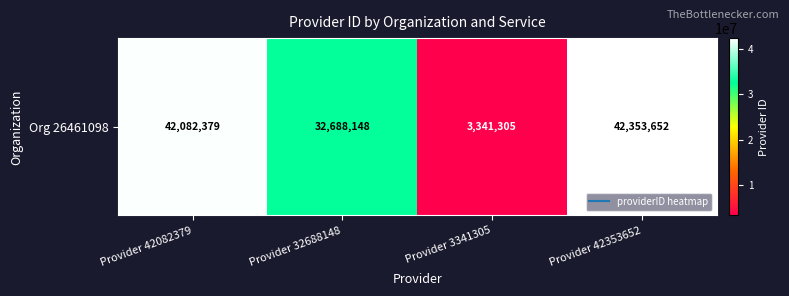

What is the smallest value displayed?

3341305